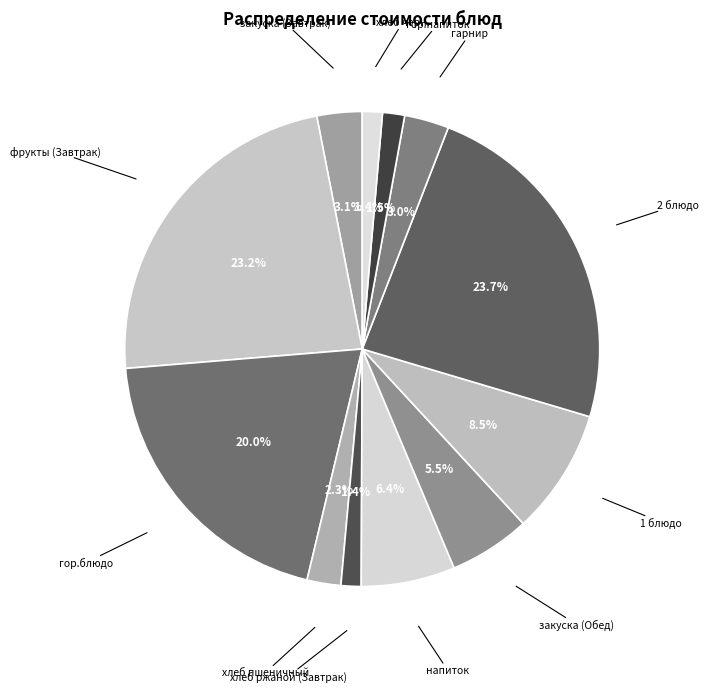

Do гор.напиток and хлеб черн. together represent more than half of the pie?

No